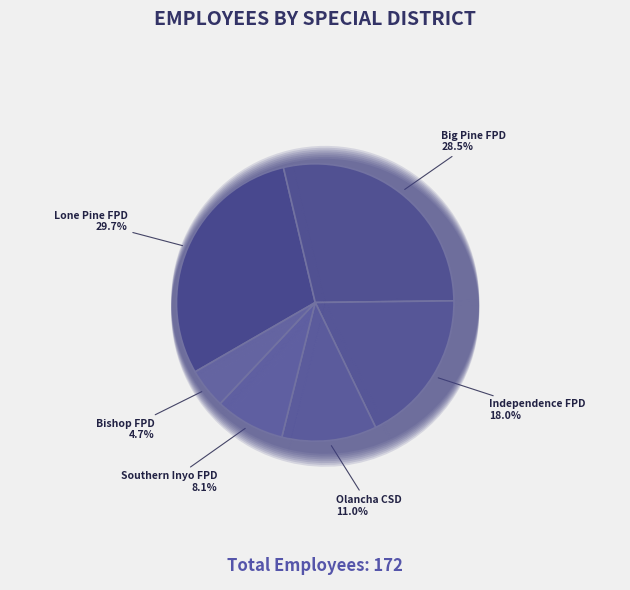

What percentage is NOT represented by Southern Inyo Fire Protection District?

91.9%